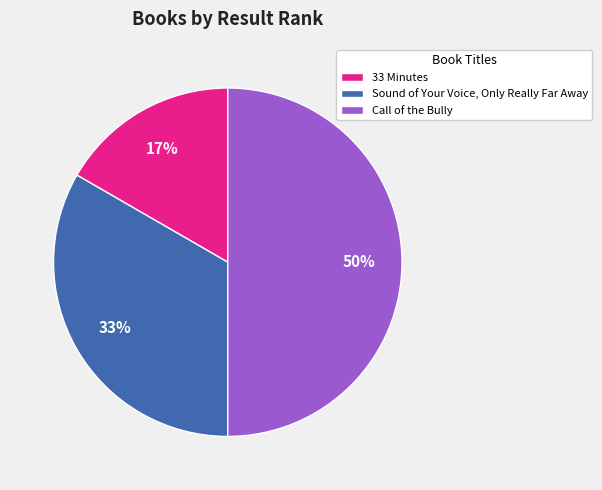

To the nearest percent, what is the combined percentage of Sound of Your Voice, Only Really Far Away and Call of the Bully?

83%